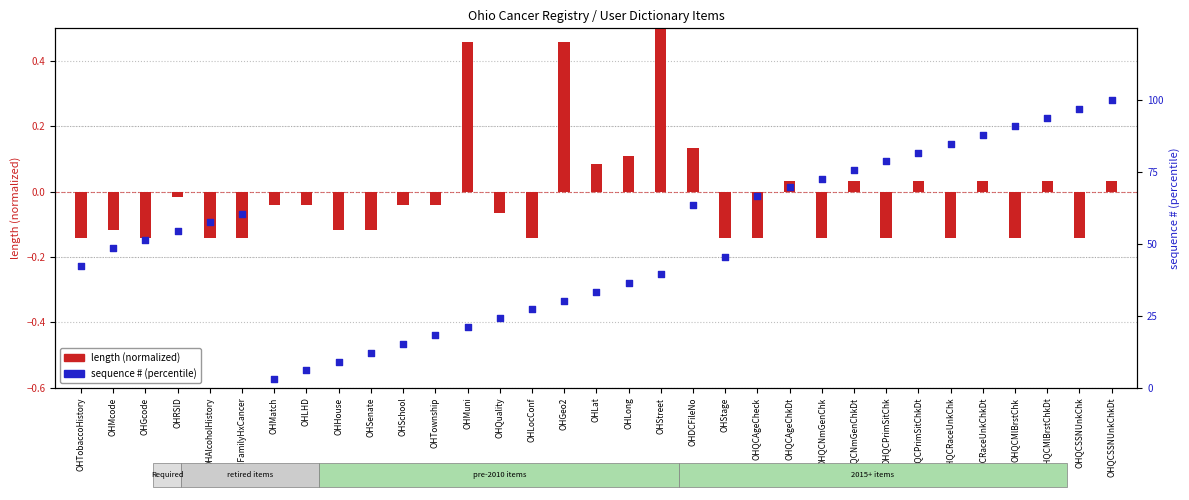

Is the value of length (normalized) at OHDCFileNo greater than the value of sequence # (percentile) at OHHouse?

No